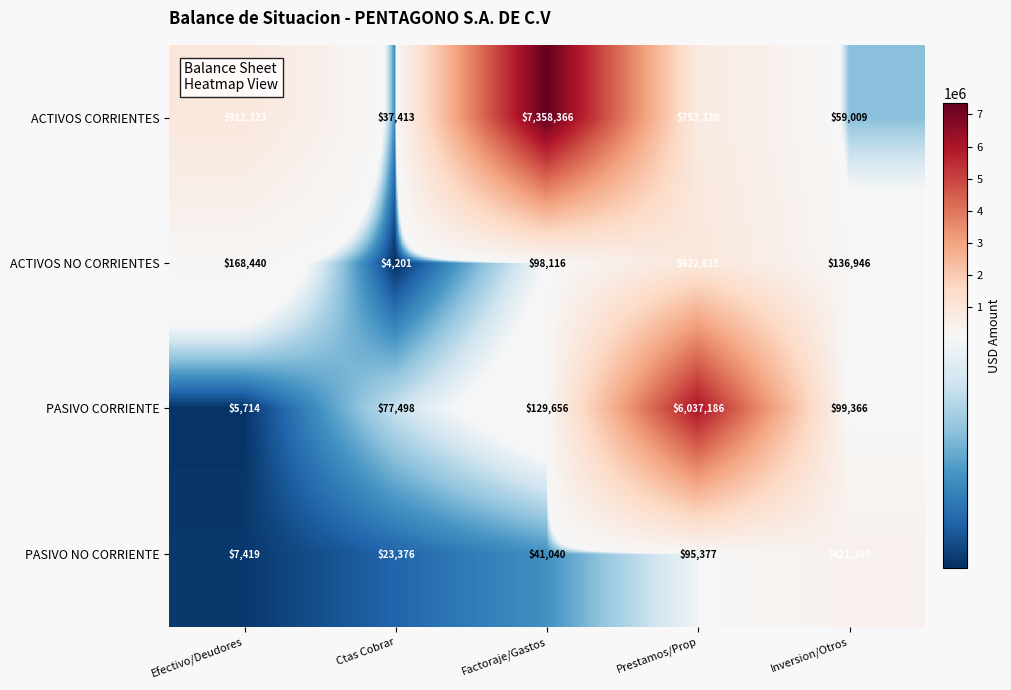

What is the total value across all series at Inversion/Otros?

716720